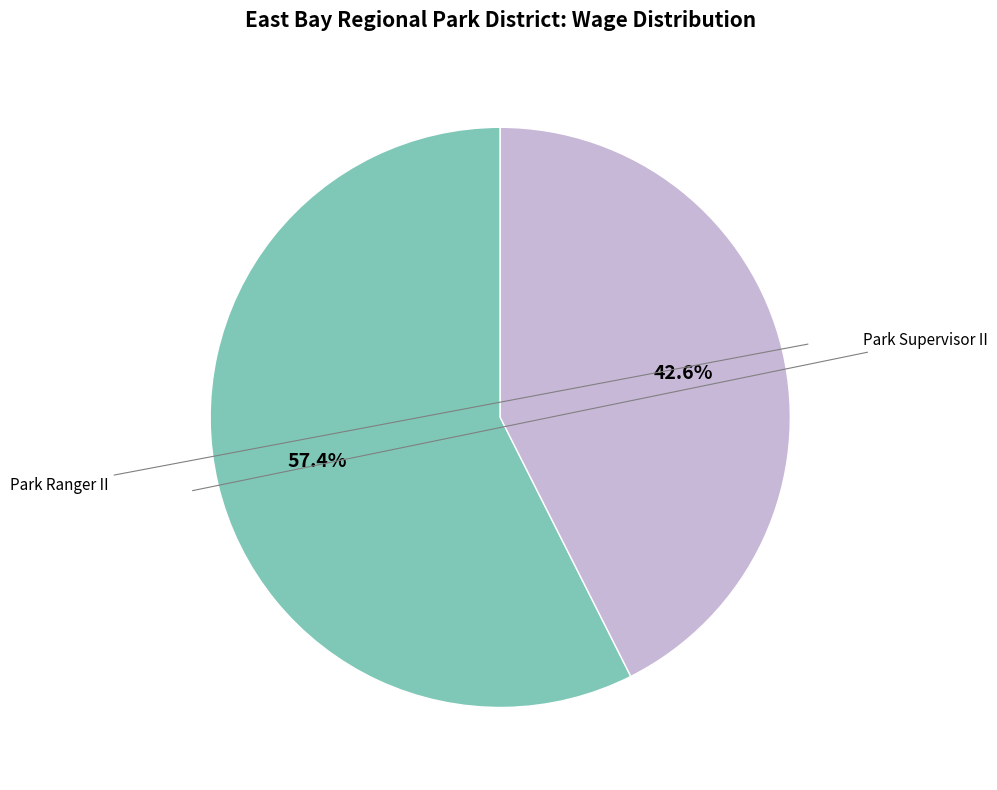

Count the number of slices in the pie.

2